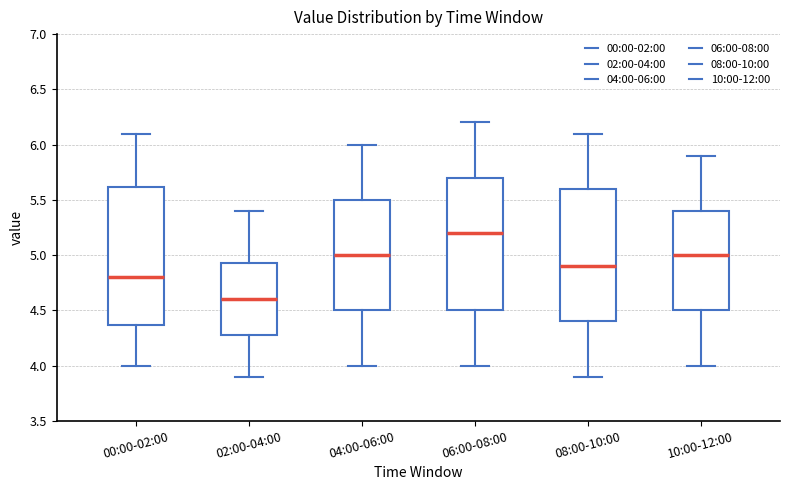

Which box's median line is the highest?

06:00-08:00